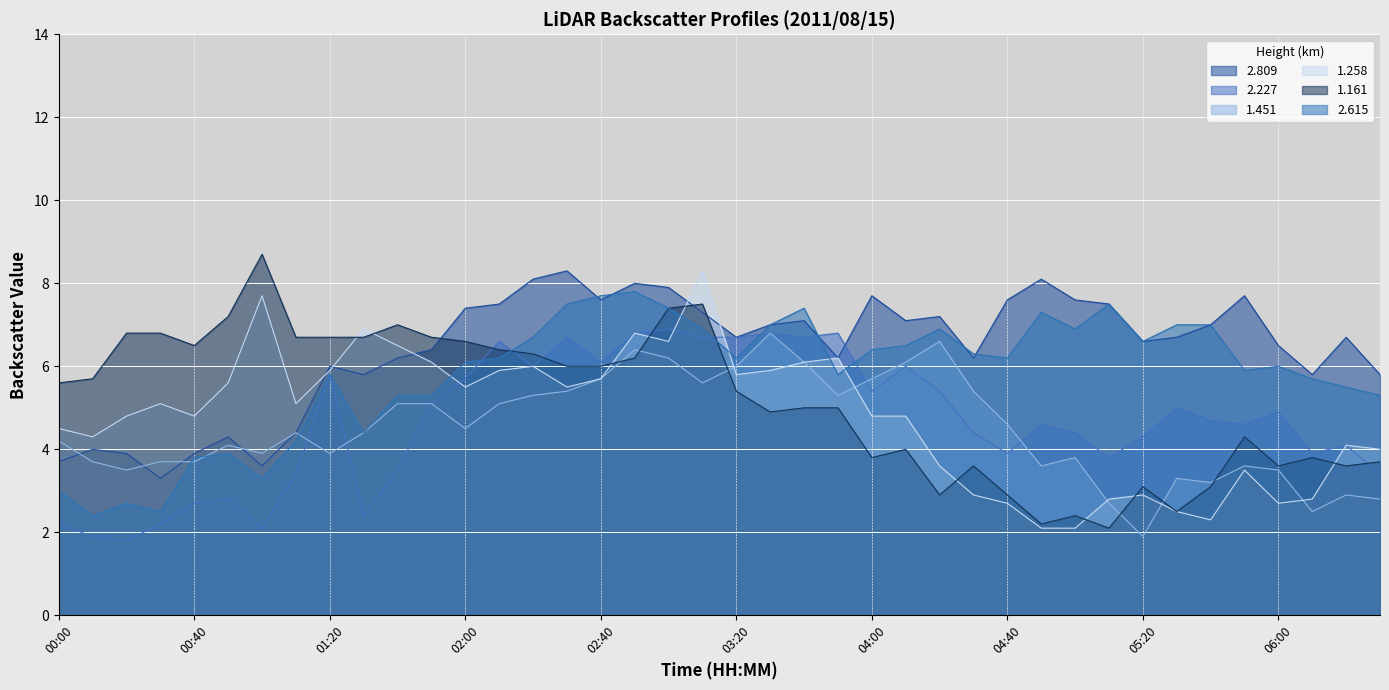

Reading left to right, list all the values displayed in this chart.

2.809: 3.7	4.0	3.9	3.3	3.9	4.3	3.6	4.4	6.0	5.8	6.2	6.4	7.4	7.5	8.1	8.3	7.6	8.0	7.9	7.3	6.7	7.0	7.1	6.2	7.7	7.1	7.2	6.2	7.6	8.1	7.6	7.5	6.6	6.7	7.0	7.7	6.5	5.8	6.7	5.8
2.227: 2.2	1.9	1.8	2.2	2.7	2.8	2.1	3.4	5.8	2.4	3.5	5.1	5.7	6.6	6.0	6.7	6.1	6.8	6.9	6.7	6.7	6.8	6.7	6.8	5.4	6.0	5.4	4.4	3.9	4.6	4.4	3.8	4.3	5.0	4.7	4.6	4.9	3.9	4.1	3.4
1.451: 4.2	3.7	3.5	3.7	3.7	4.1	3.9	4.4	3.9	4.4	5.1	5.1	4.5	5.1	5.3	5.4	5.7	6.4	6.2	5.6	6.0	6.8	6.1	5.3	5.7	6.1	6.6	5.4	4.6	3.6	3.8	2.7	1.9	3.3	3.2	3.6	3.5	2.5	2.9	2.8
1.258: 4.5	4.3	4.8	5.1	4.8	5.6	7.7	5.1	5.9	6.9	6.5	6.1	5.5	5.9	6.0	5.5	5.7	6.8	6.6	8.3	5.8	5.9	6.1	6.2	4.8	4.8	3.6	2.9	2.7	2.1	2.1	2.8	2.9	2.5	2.3	3.5	2.7	2.8	4.1	4.0
1.161: 5.6	5.7	6.8	6.8	6.5	7.2	8.7	6.7	6.7	6.7	7.0	6.7	6.6	6.4	6.3	6.0	6.0	6.2	7.4	7.5	5.4	4.9	5.0	5.0	3.8	4.0	2.9	3.6	2.9	2.2	2.4	2.1	3.1	2.5	3.1	4.3	3.6	3.8	3.6	3.7
2.615: 3.0	2.4	2.7	2.5	3.8	3.9	3.3	4.2	5.8	4.4	5.3	5.3	6.1	6.2	6.7	7.5	7.7	7.8	7.4	6.9	6.2	7.0	7.4	5.8	6.4	6.5	6.9	6.3	6.2	7.3	6.9	7.5	6.6	7.0	7.0	5.9	6.0	5.7	5.5	5.3